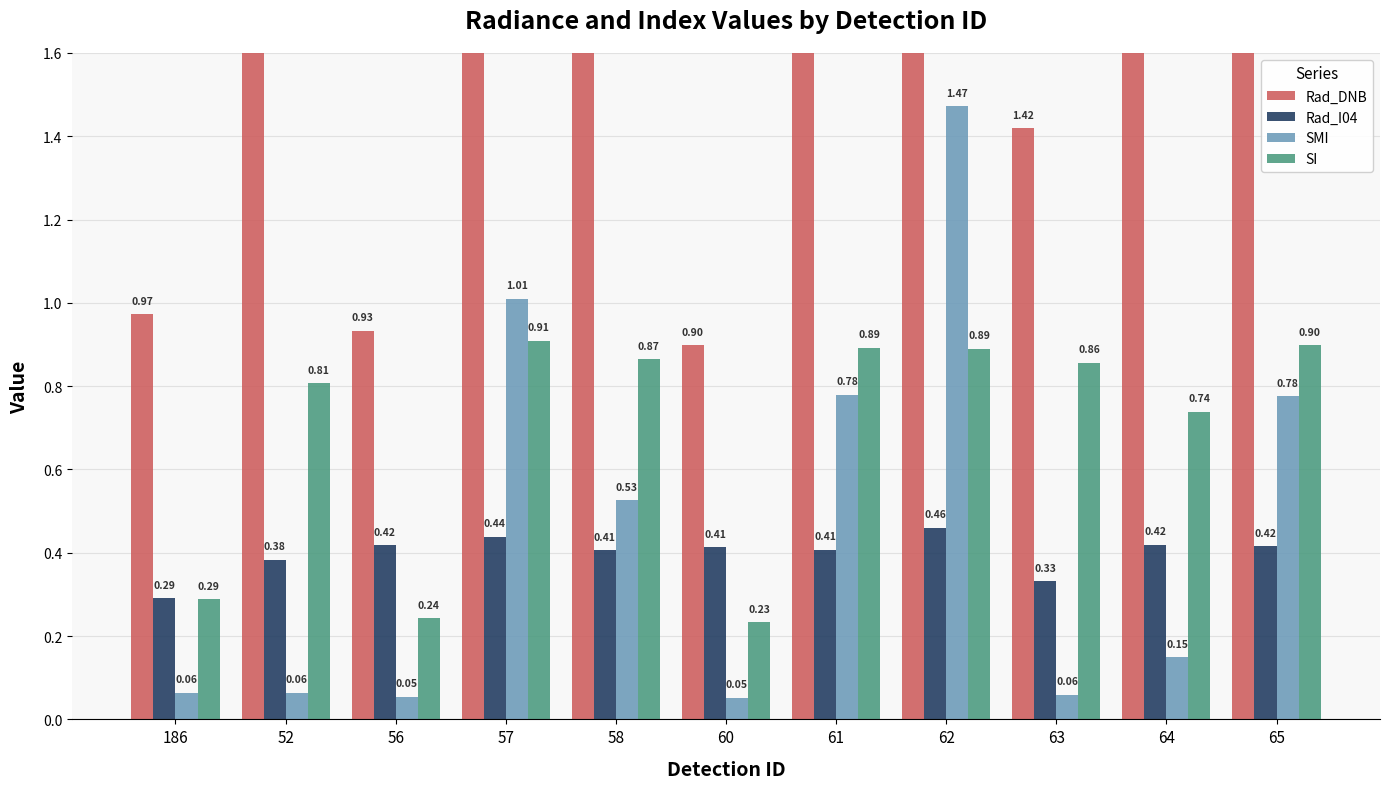

The value of Rad_DNB at 56 is 0.9. True or false?

True